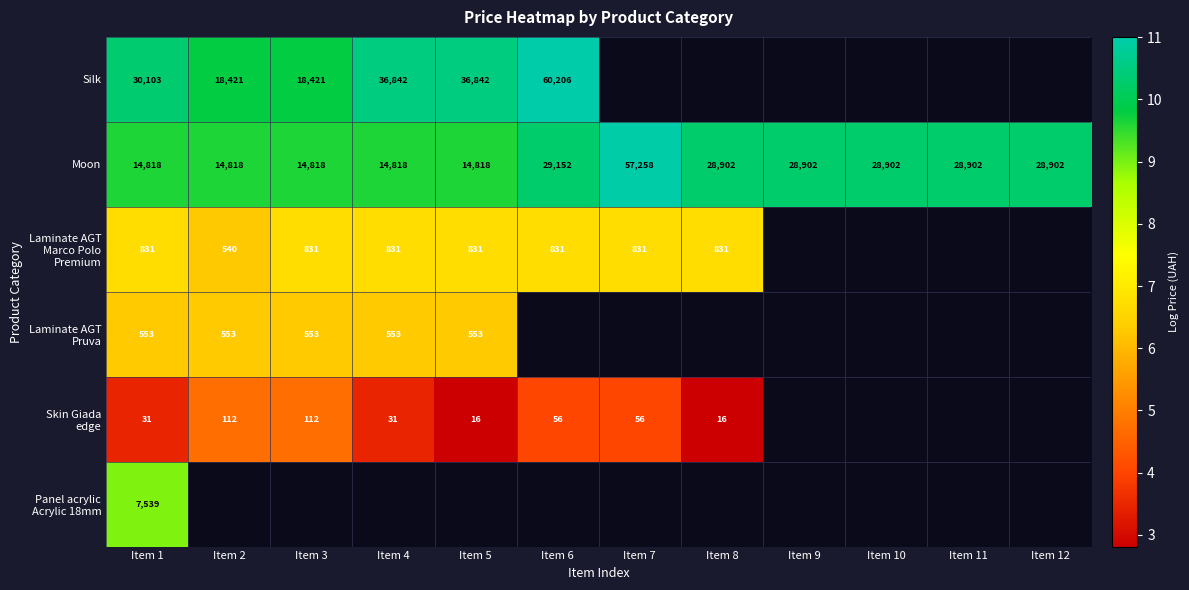

What is the minimum value shown in the chart?

2.8